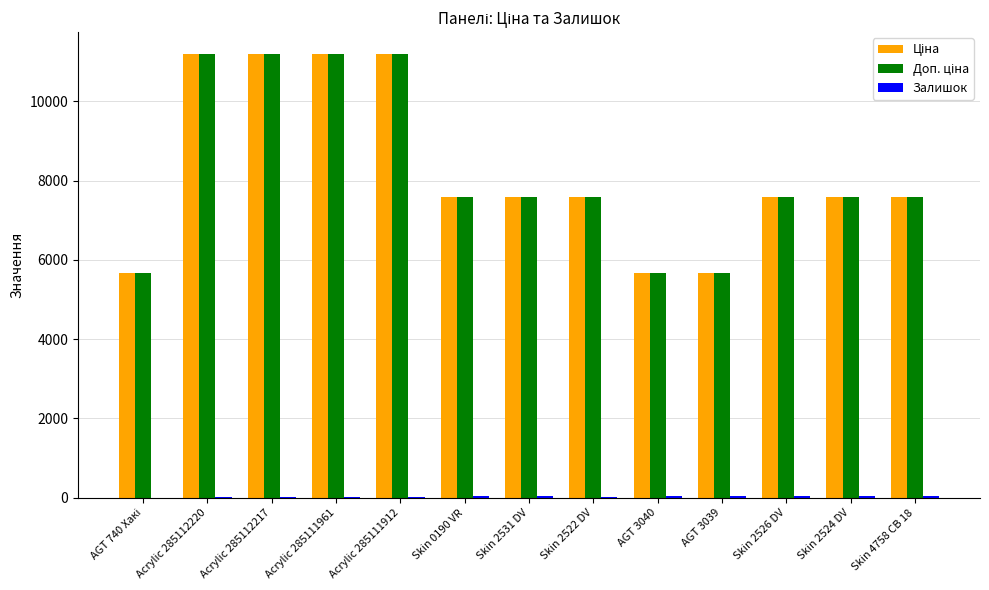

What is the greatest value displayed?

11188.2